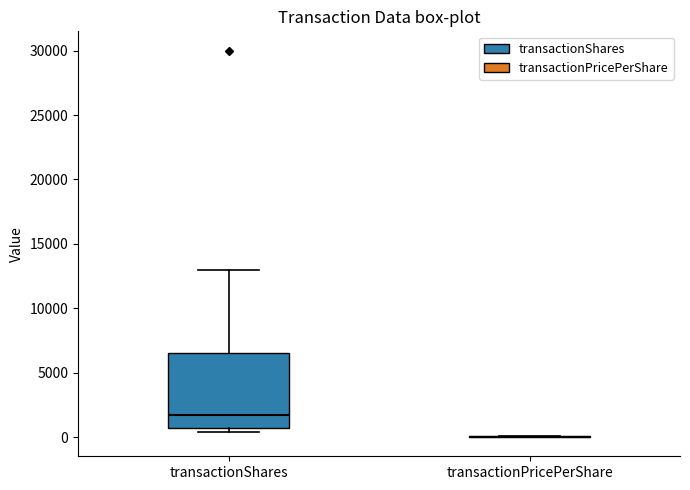

Reading left to right, transcribe this box plot: for each box, give where its median line is, the range the box spans, and where its two whiskers end, as read against the y-axis. The values are not printed on the chart, so give them approximately, as read against the axis.

transactionShares: median 1500, box 500 to 6500, whiskers 500 (just below the box's lower edge) to 13000
transactionPricePerShare: box collapsed to a line at 0, whiskers 0 to 0